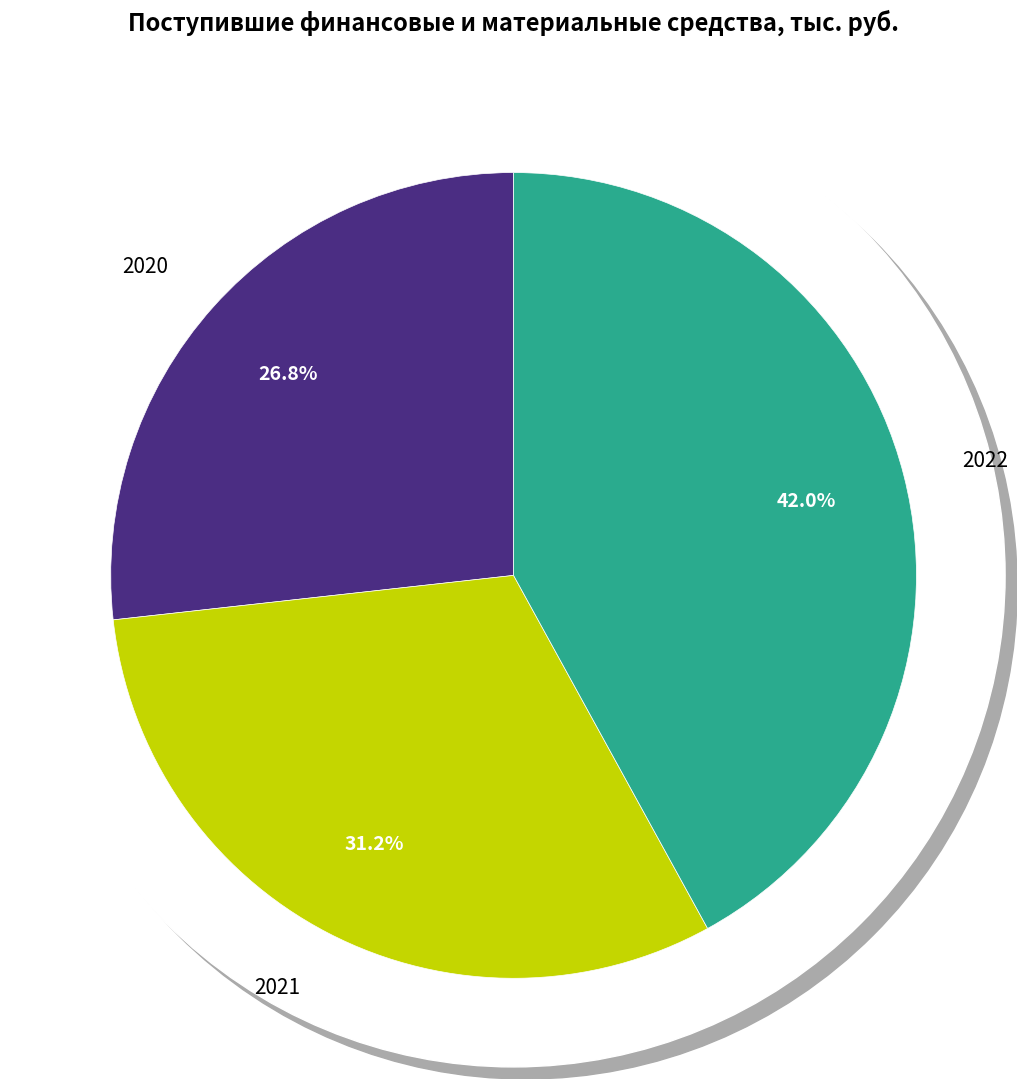

To the nearest percent, what is the difference between the largest and smallest slice percentages?

15%